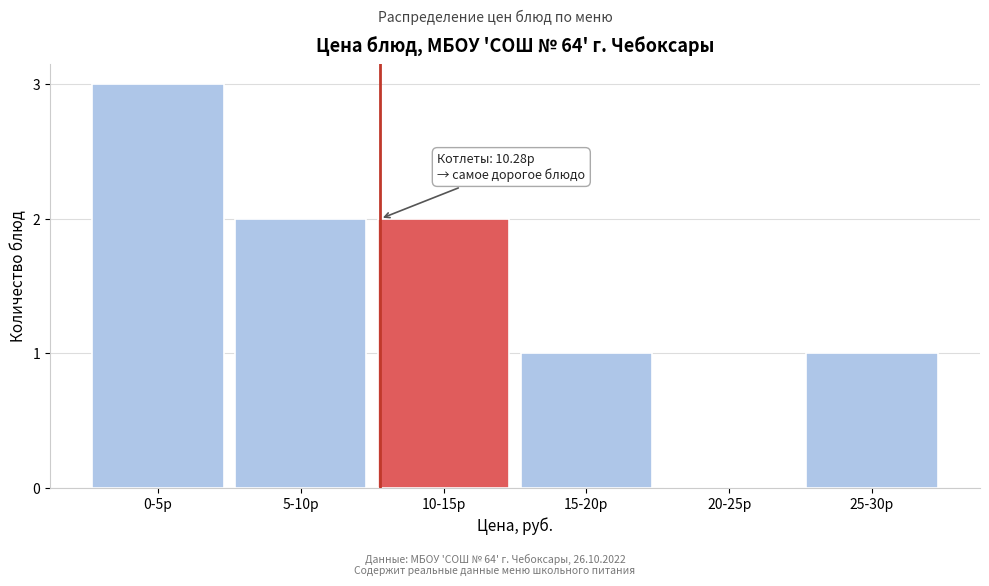

Reading left to right, transcribe all the data shown in this chart.

0-5р=3	5-10р=2	10-15р=2	15-20р=1	20-25р=0	25-30р=1